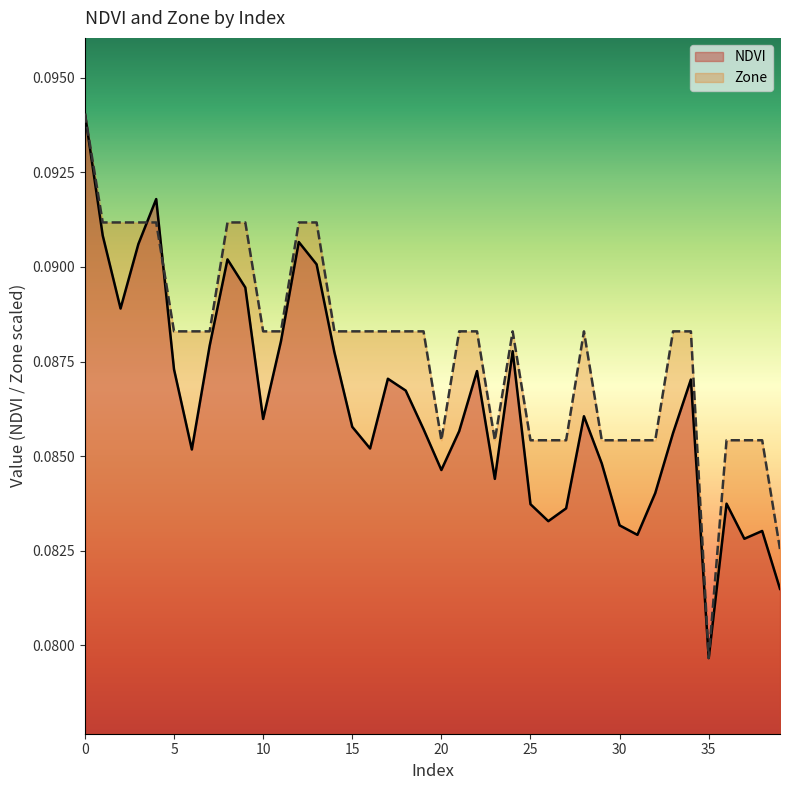

Rank the series by their average value, from highest to lowest.

Zone, NDVI